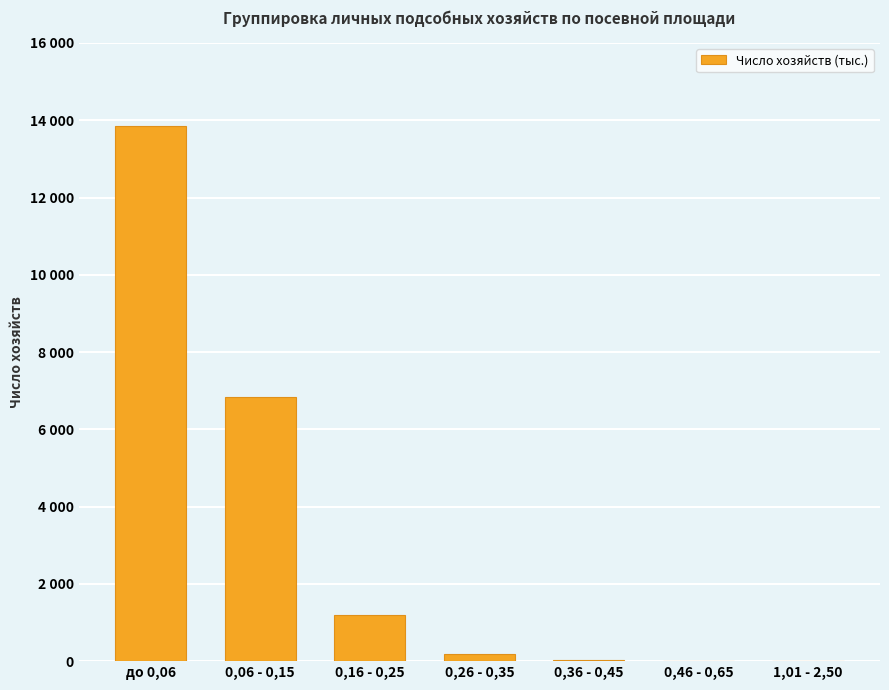

What position from the right is 0,06 - 0,15?

6